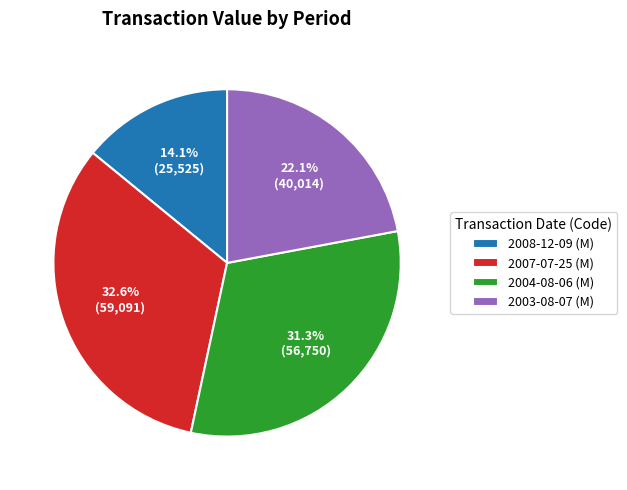

Count the number of slices in the pie.

4